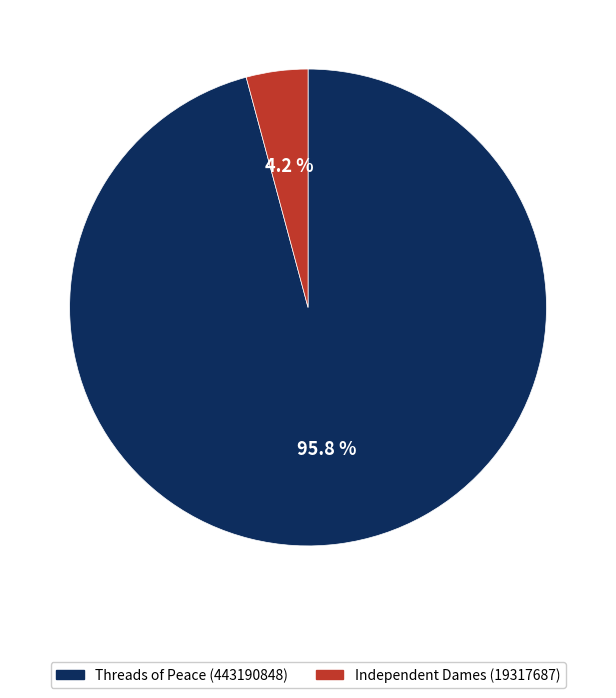

Is it true that Independent Dames (19317687) is 4% of the pie?

True